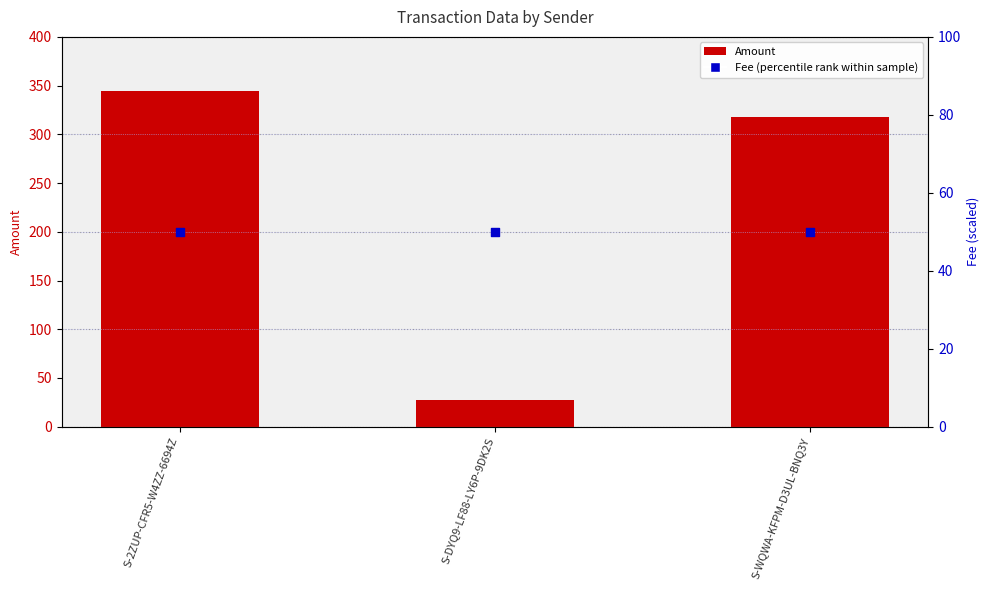

Which series has the largest total across all categories?

Amount